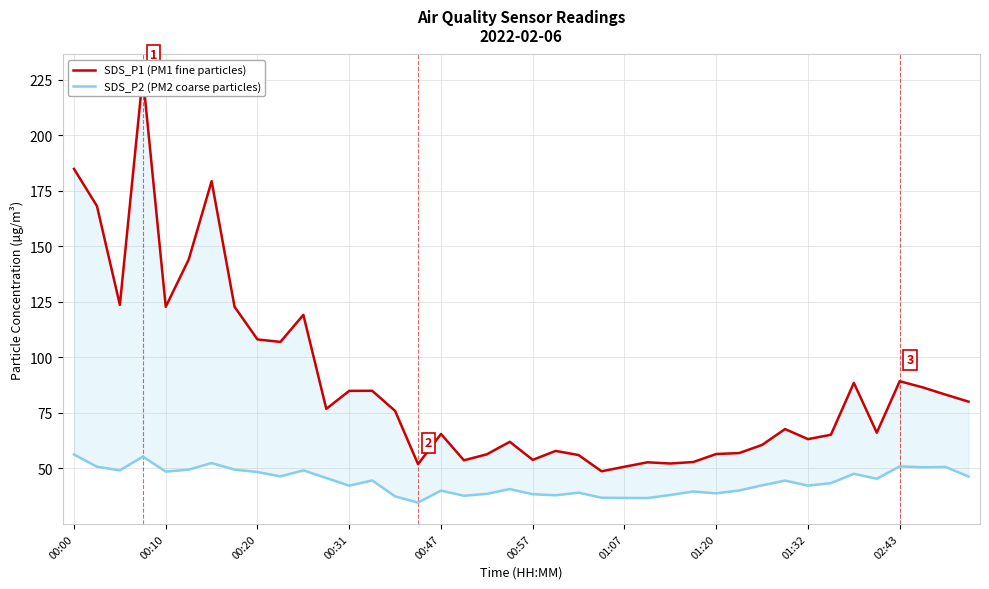

Where is SDS_P2 (PM2 coarse particles) nearest to the value 45?

35